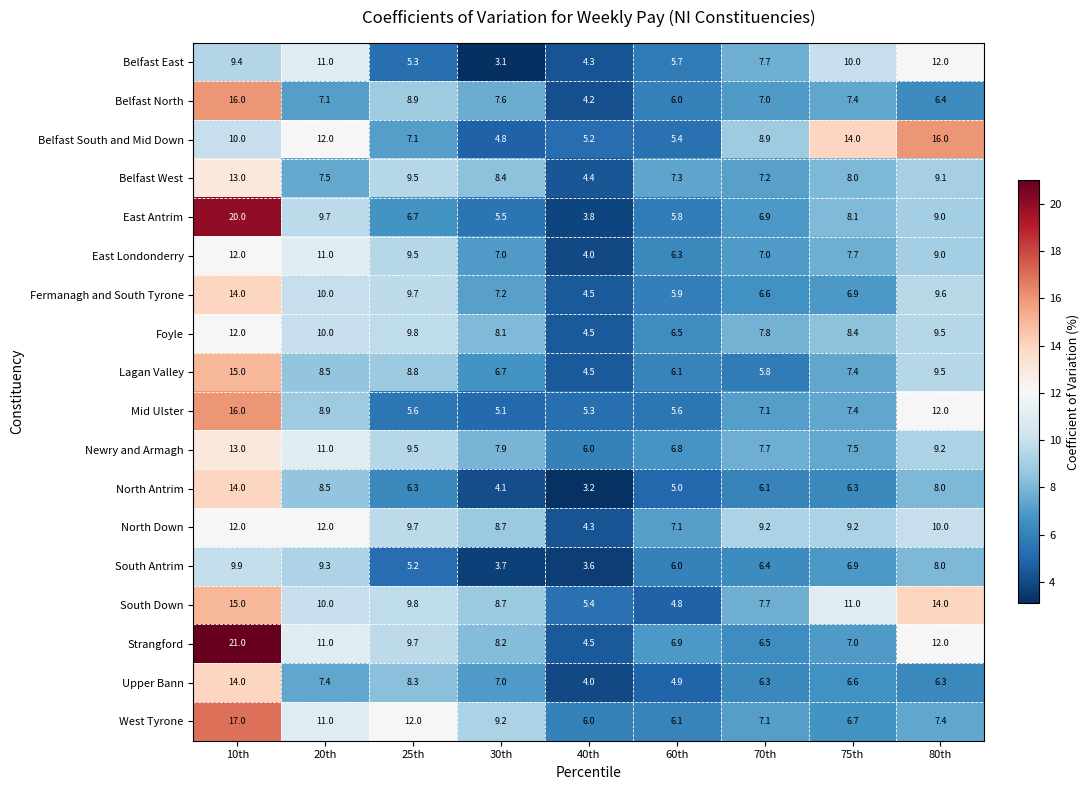

What is the greatest value displayed?

21.0